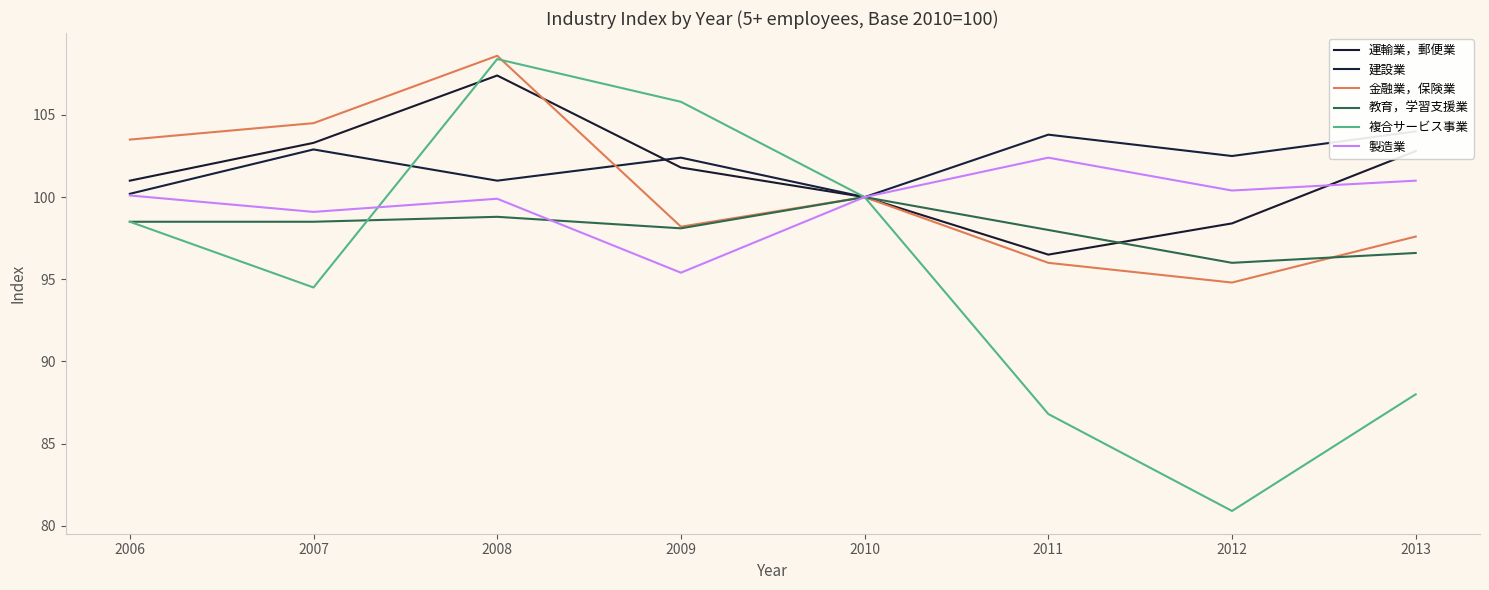

How many data points in 複合サービス事業 are less than 98?

4